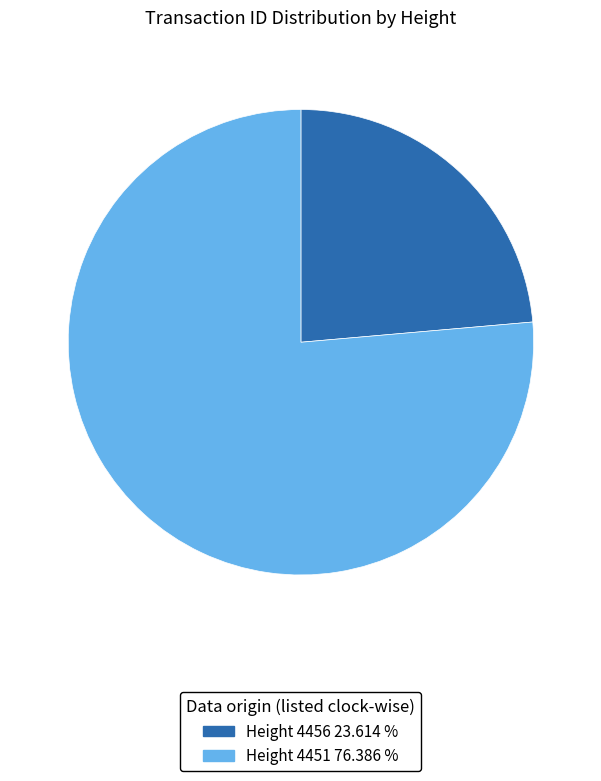

What is the ratio of the value at Height 4451 76.386 % to the value at Height 4456 23.614 %?

3.2